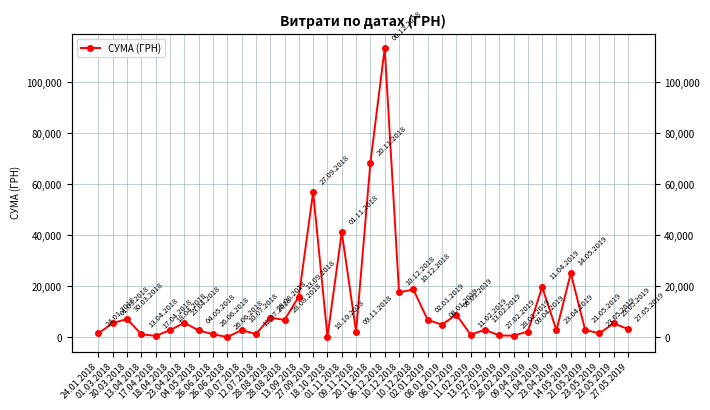

What is the label of the 16th point from the right?

10.12.2018